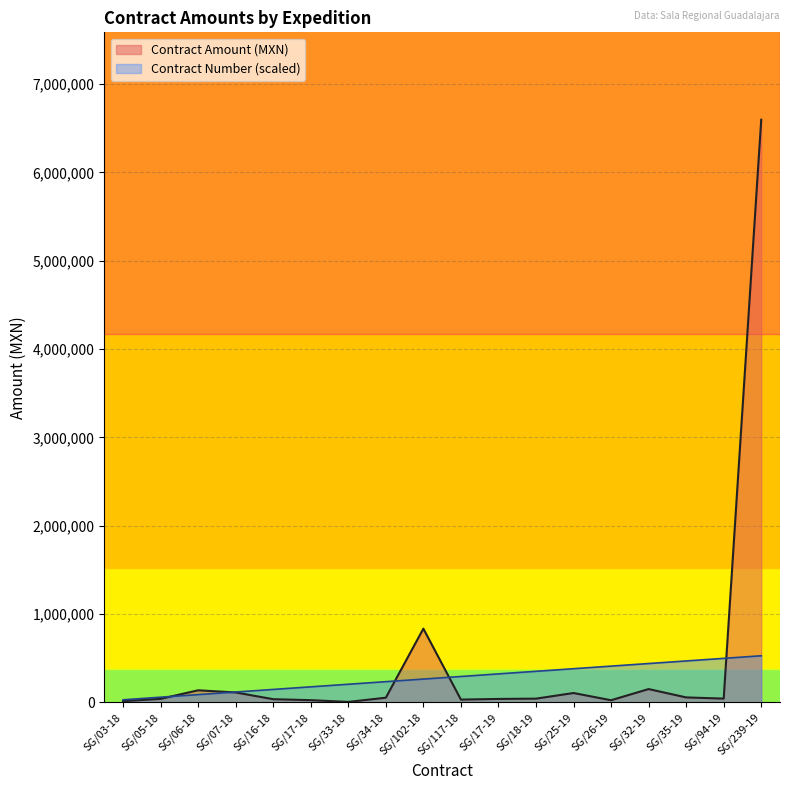

What are all the series names shown in the legend?

Contract Amount (MXN), Contract Number (scaled)